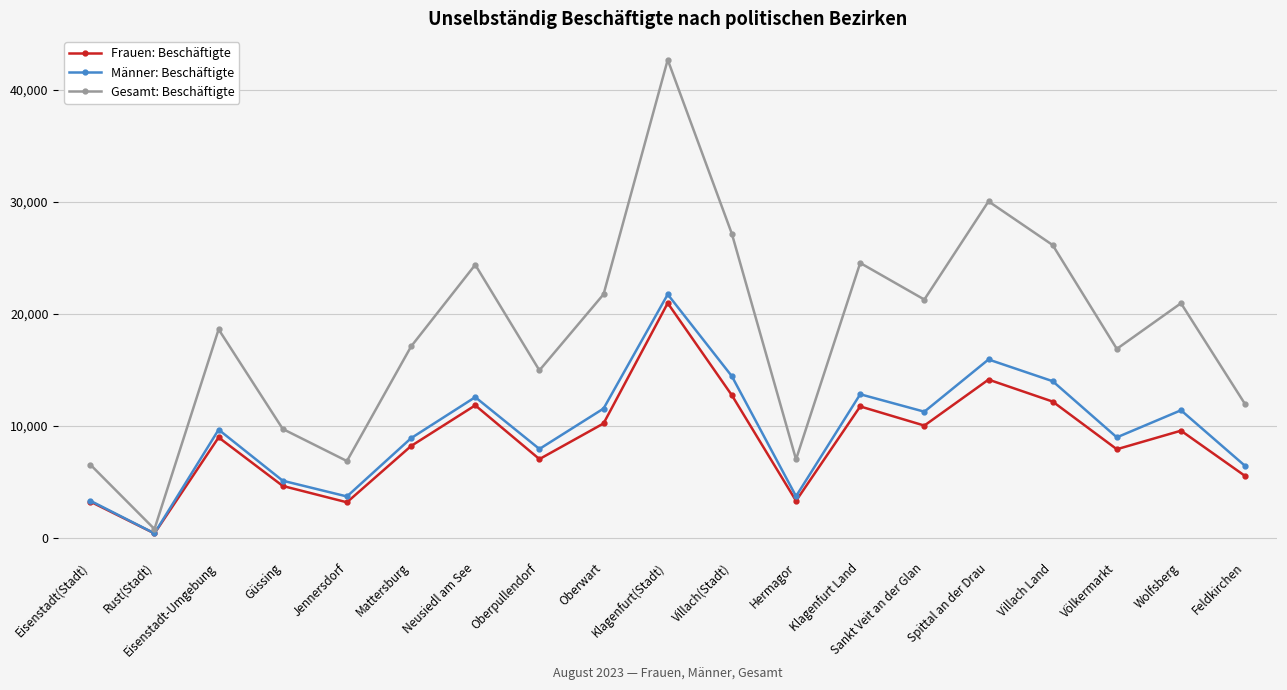

What is the approximate value of Männer: Beschäftigte at Eisenstadt(Stadt)?

3303